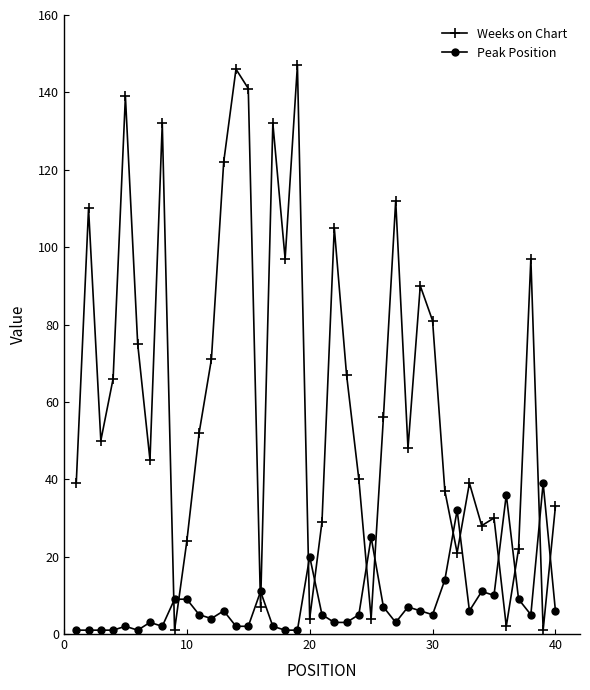

Which series has the widest spread of values?

Weeks on Chart